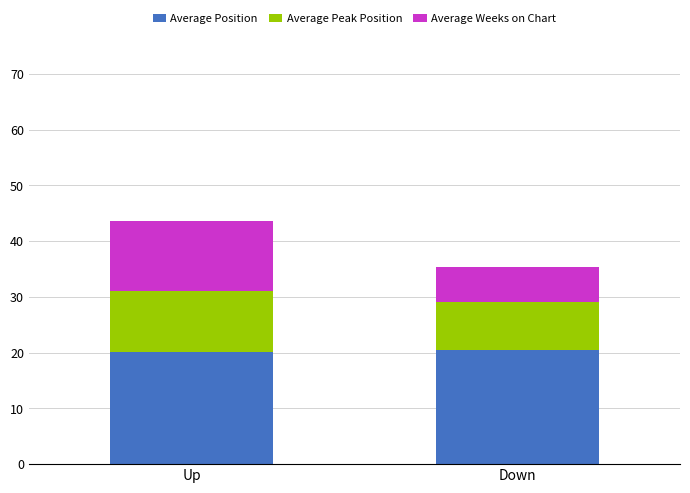

Count the number of data series in this chart.

3